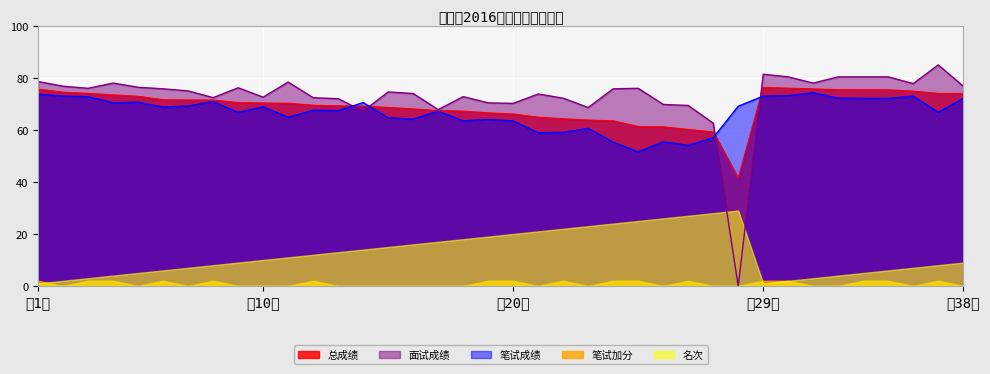

What is the maximum value shown in the chart?

85.0